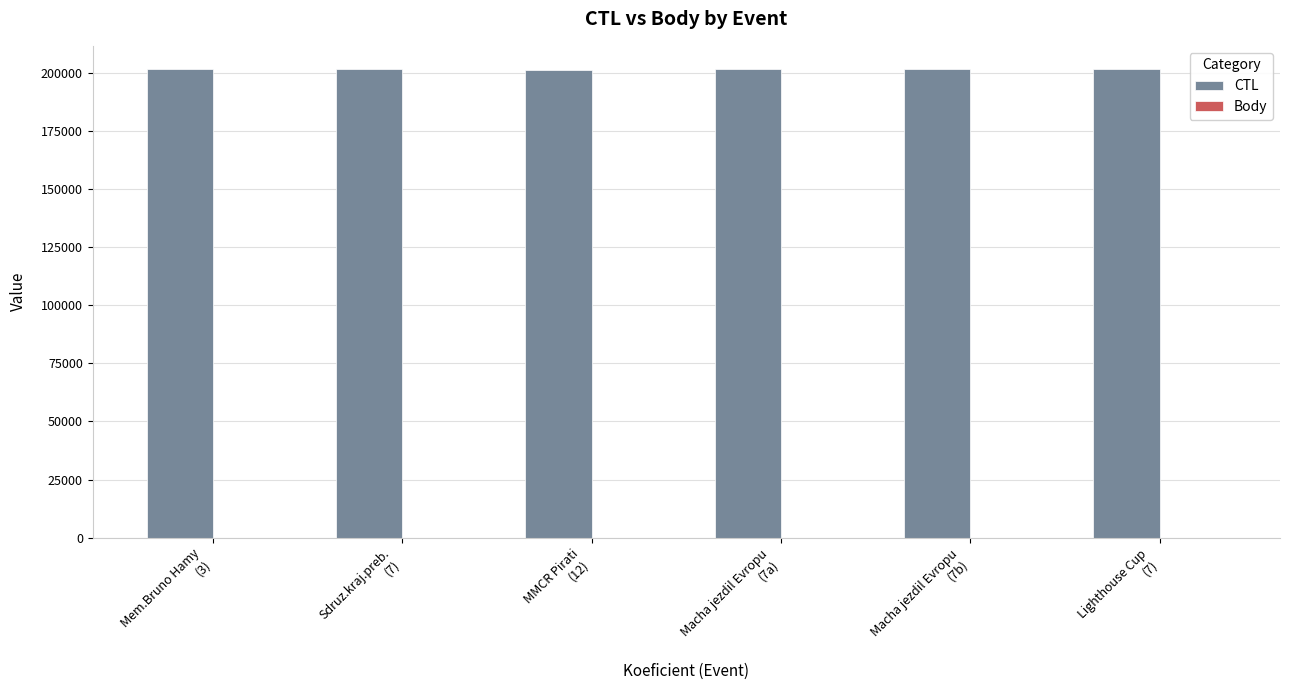

Which series has the largest total across all categories?

CTL